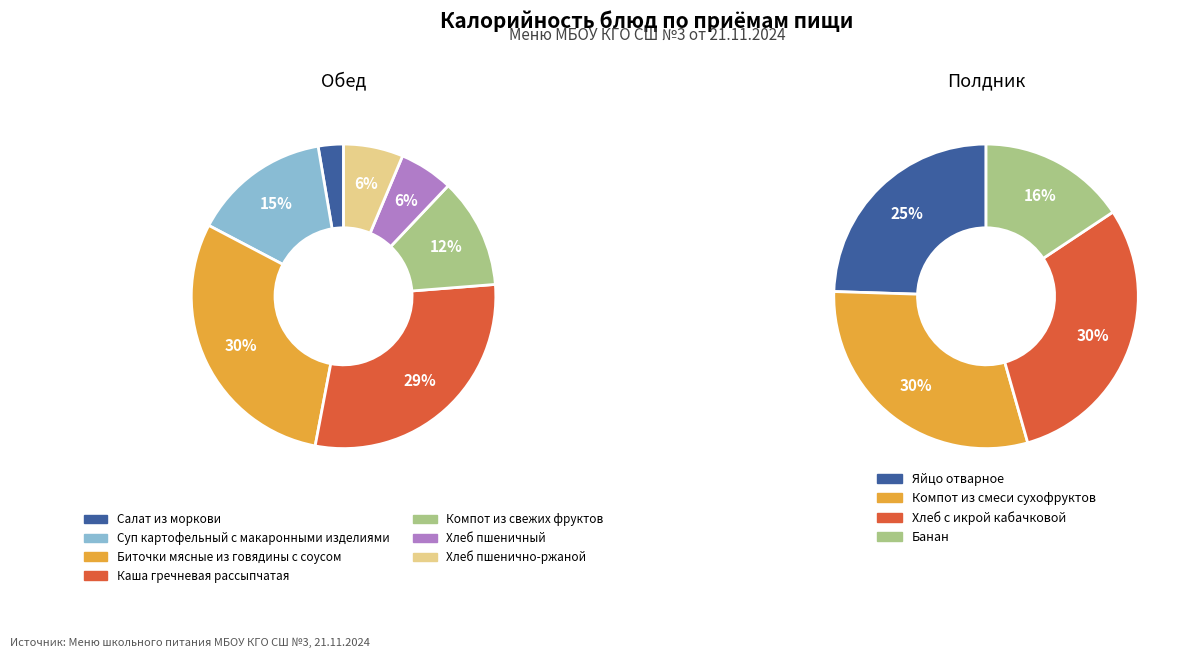

What is the smallest slice in the pie chart?

Салат из моркови